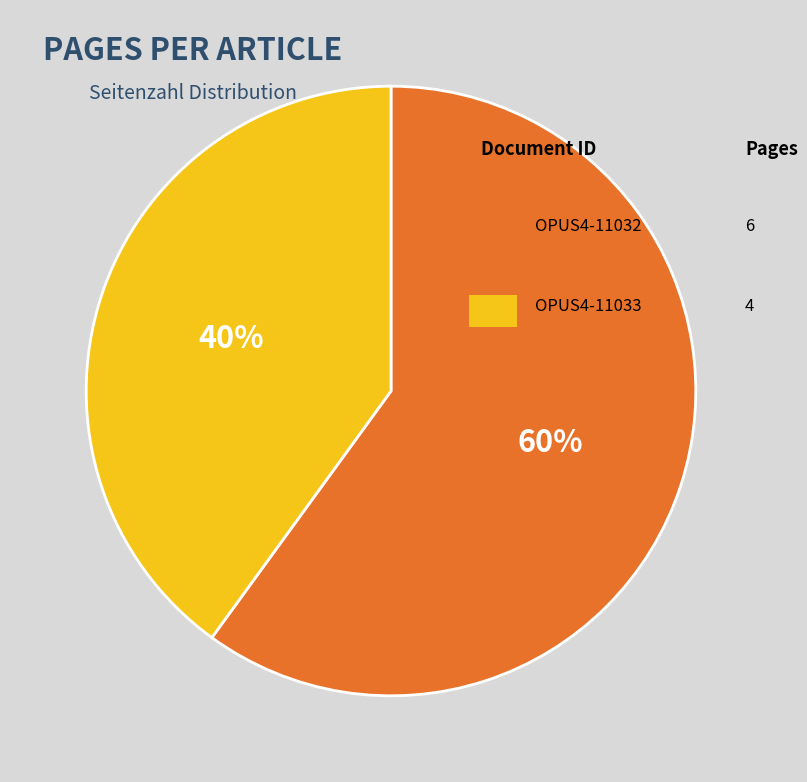

Does any single category account for the majority?

Yes